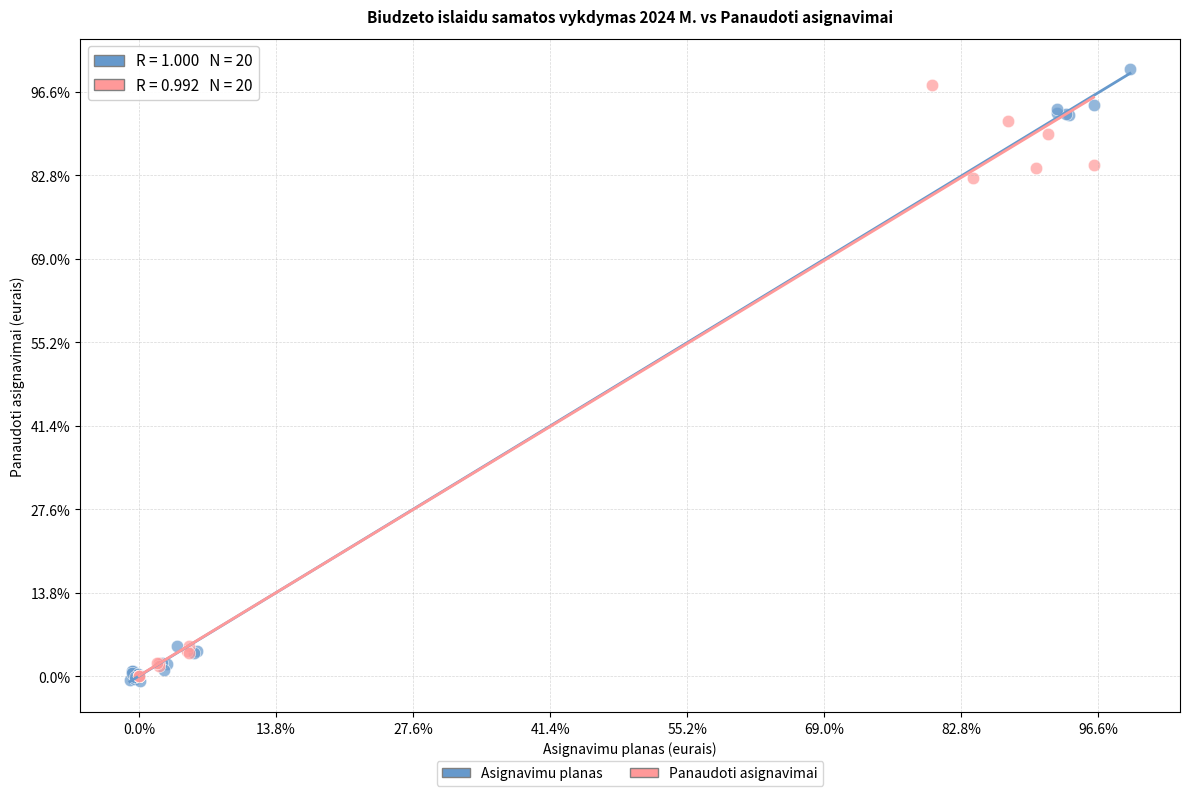

What are all the series names shown in the legend?

Asignavimu planas, Panaudoti asignavimai